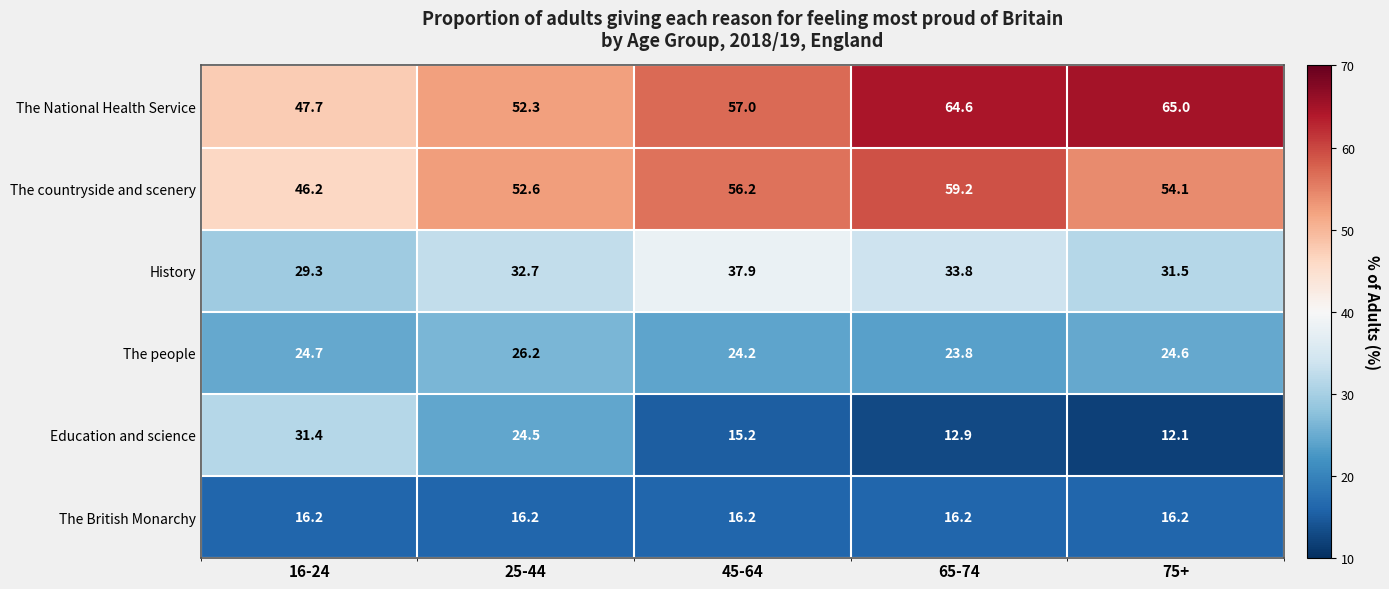

What is the difference between the maximum and minimum values in the Education and science series?

19.3